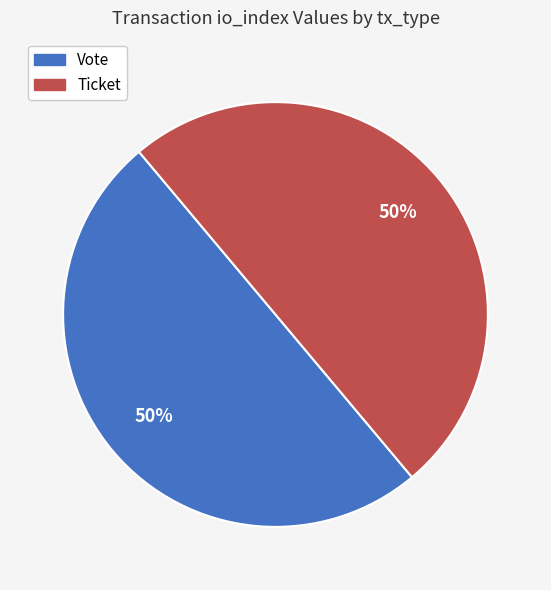

To the nearest percent, what is the combined percentage of Ticket and Vote?

100%